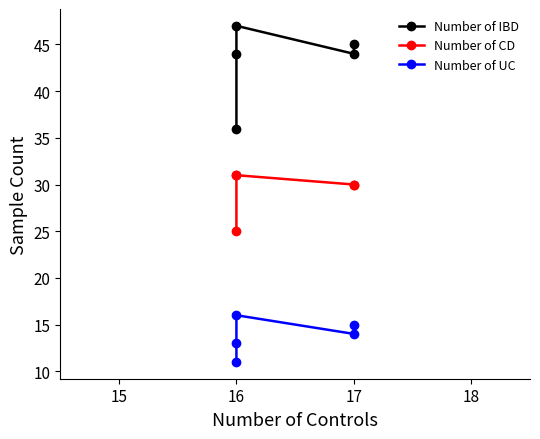

In Number of IBD, how many points are higher than both neighbors (excluding endpoints)?

1